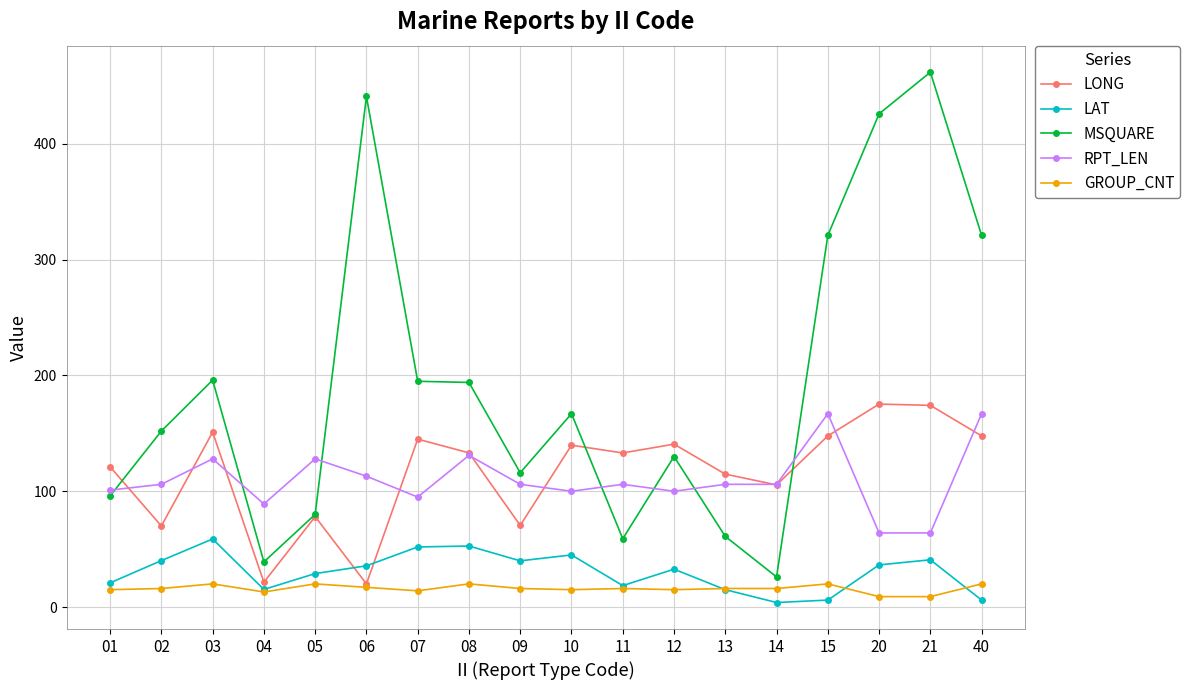

What are all the series names shown in the legend?

LONG, LAT, MSQUARE, RPT_LEN, GROUP_CNT